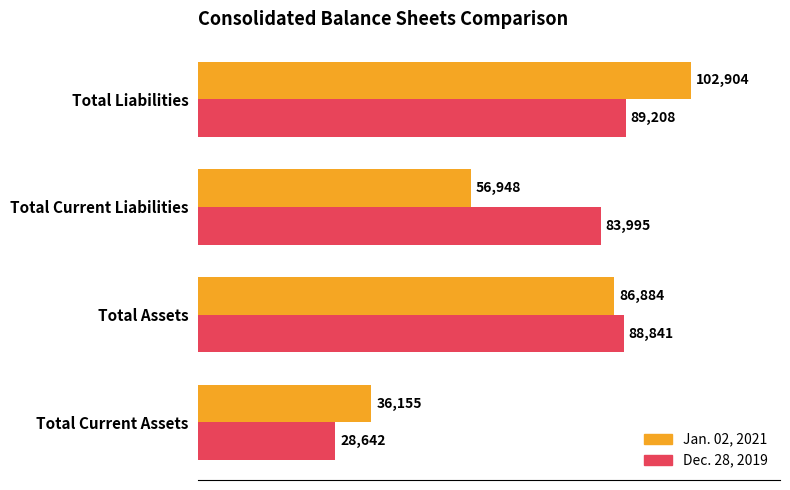

What is the sum of all Jan. 02, 2021 values?

282891